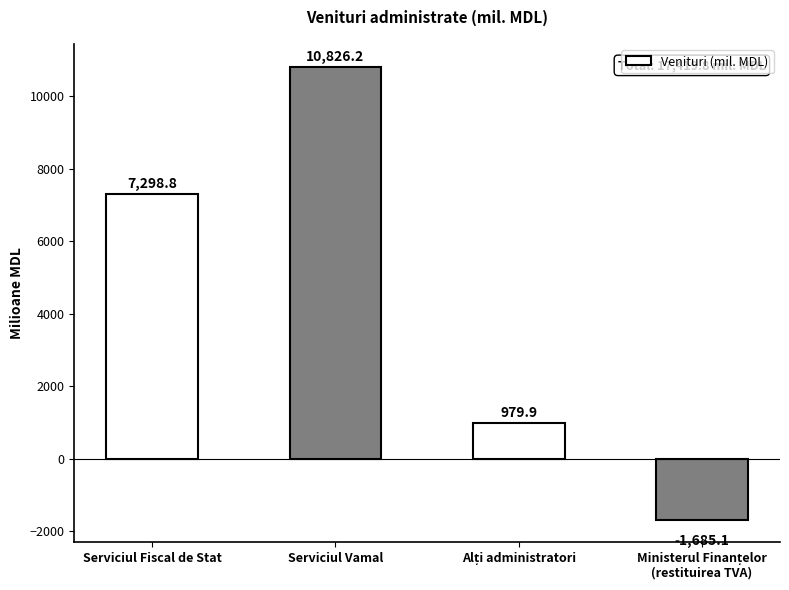

What is the sum of all values?

17419.8